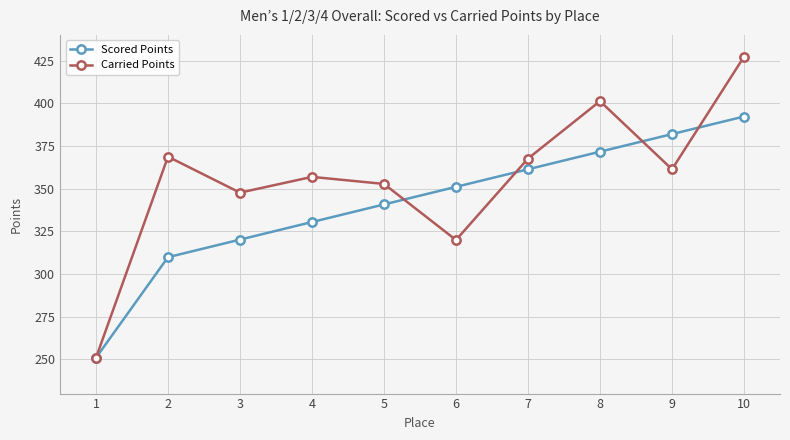

List the series in order of their overall mean, lowest first.

Scored Points, Carried Points